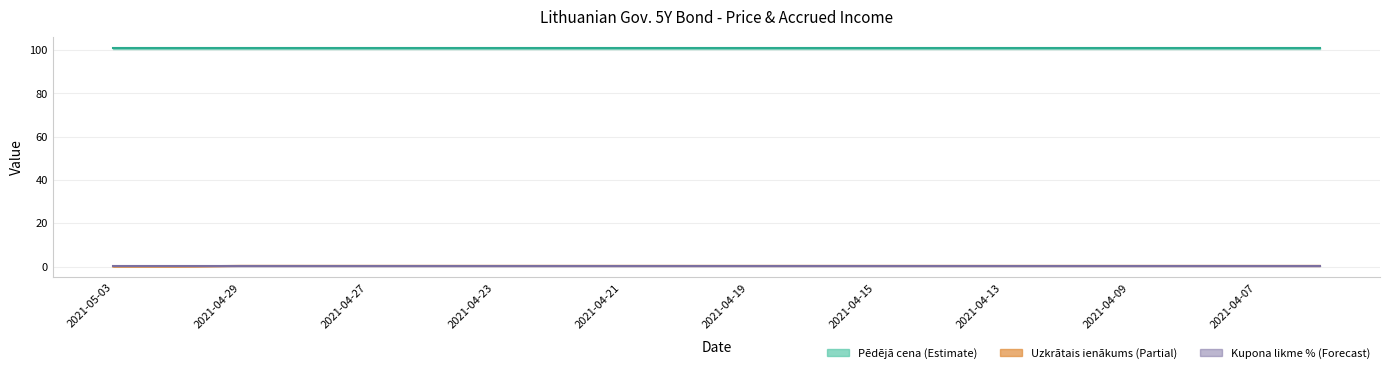

True or false: Pēdējā cena and Uzkrātais ienākums cross at least once.

False